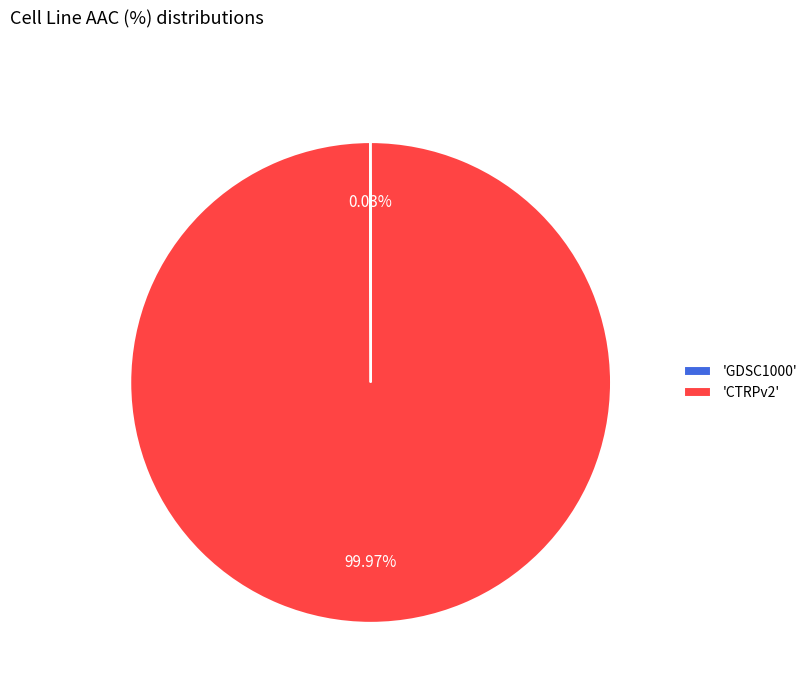

Does any single category account for the majority?

Yes